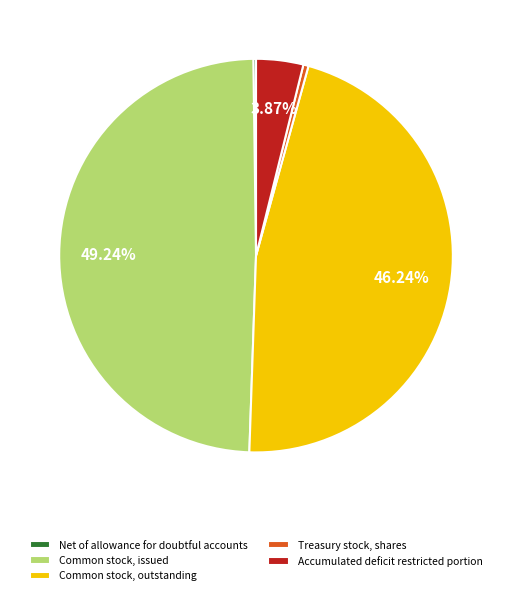

Which category has the biggest portion of the pie?

Common stock, issued